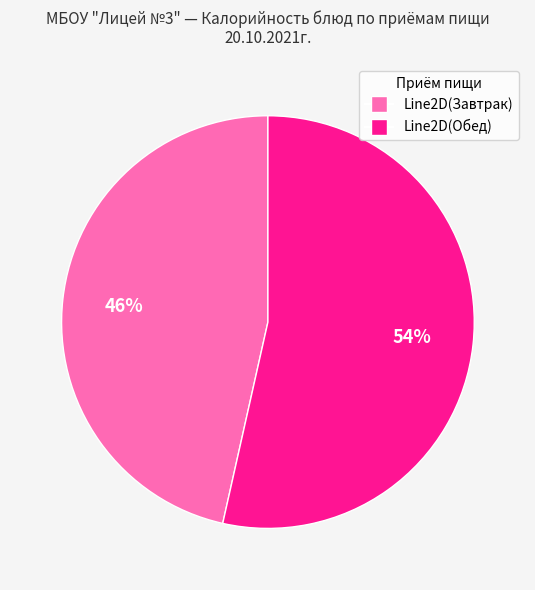

To the nearest percent, what is the average slice percentage?

50%